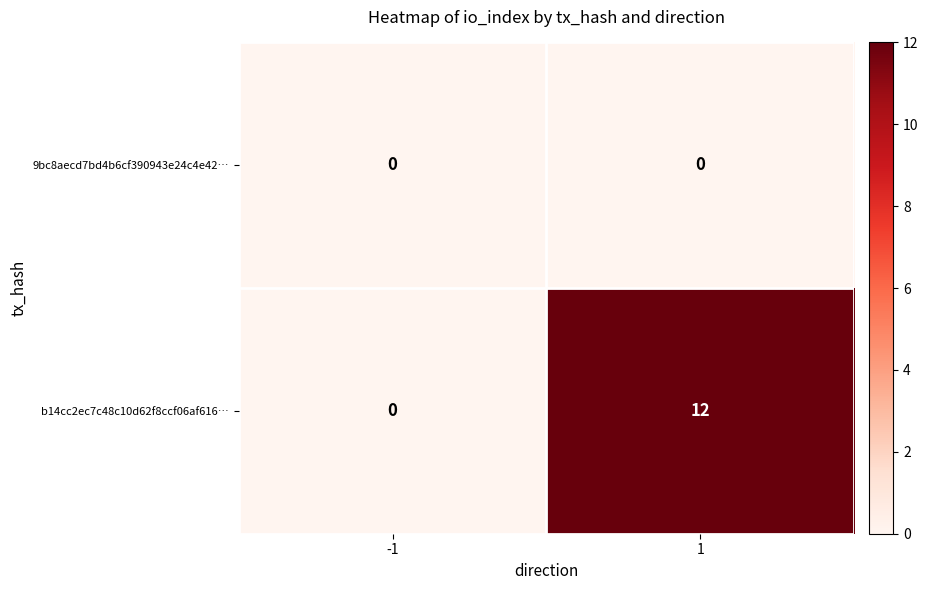

Reading left to right, extract all data points from this chart.

9bc8aecd7bd4b6cf390943e24c4e42…: 0	0
b14cc2ec7c48c10d62f8ccf06af616…: 0	12